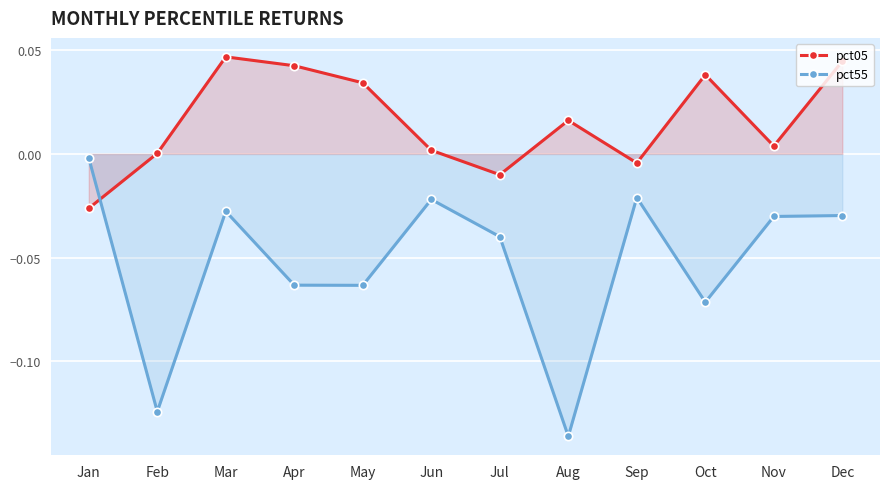

What is the spread (max minus min) of values at May?

0.1